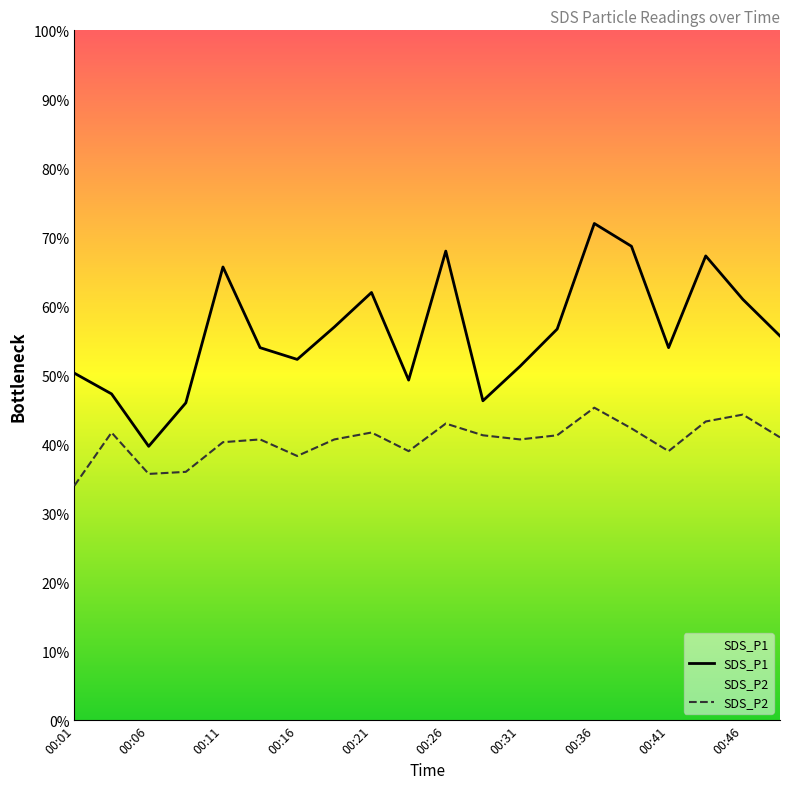

At 00:24, list the series in order from largest to smallest.

SDS_P1, SDS_P2